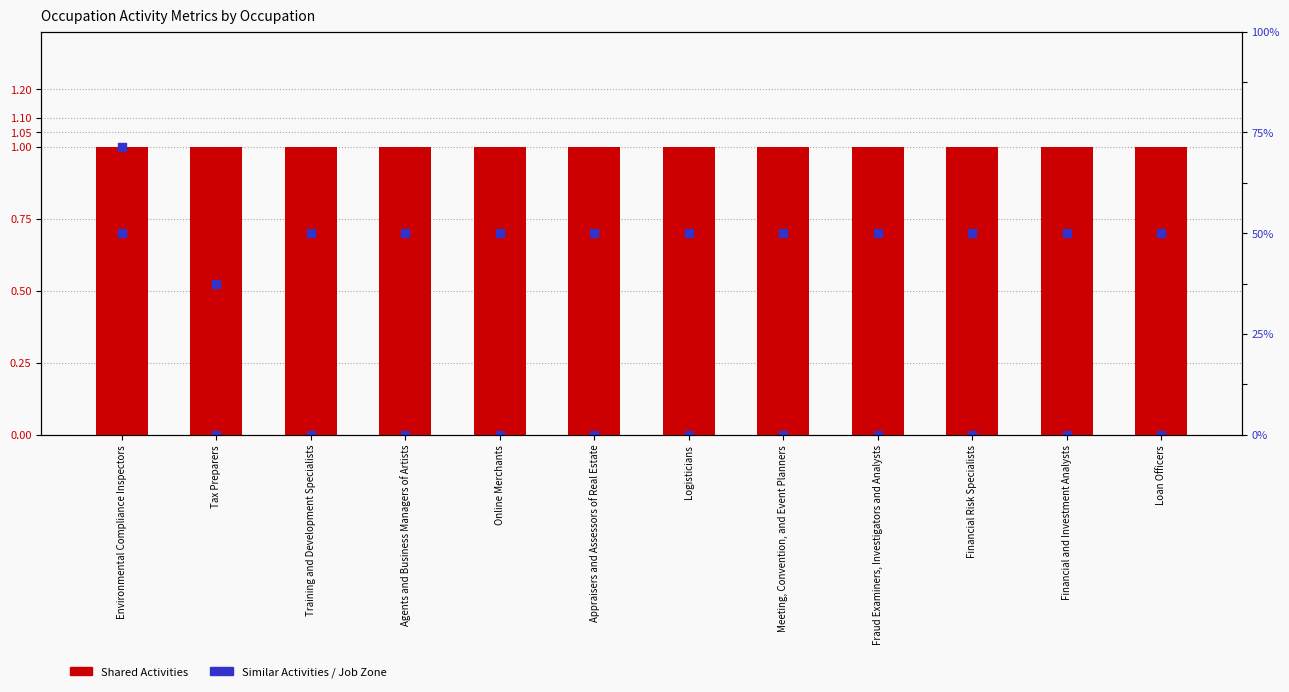

What are all the series names shown in the legend?

Shared Activities, Similar Activities, Job Zone